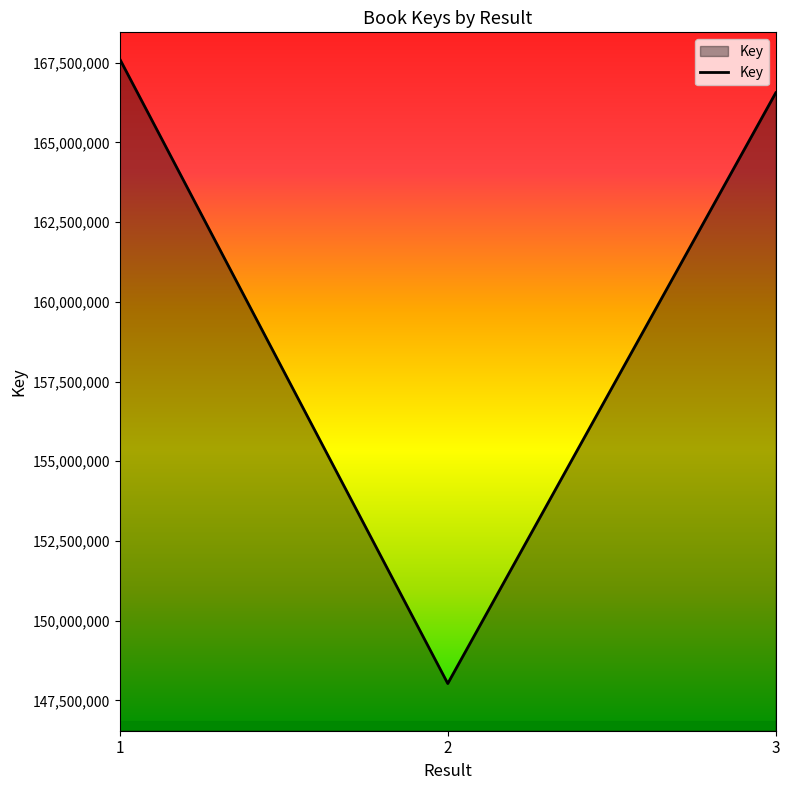

The chart shows a value of 148027253 at 2. True or false?

True